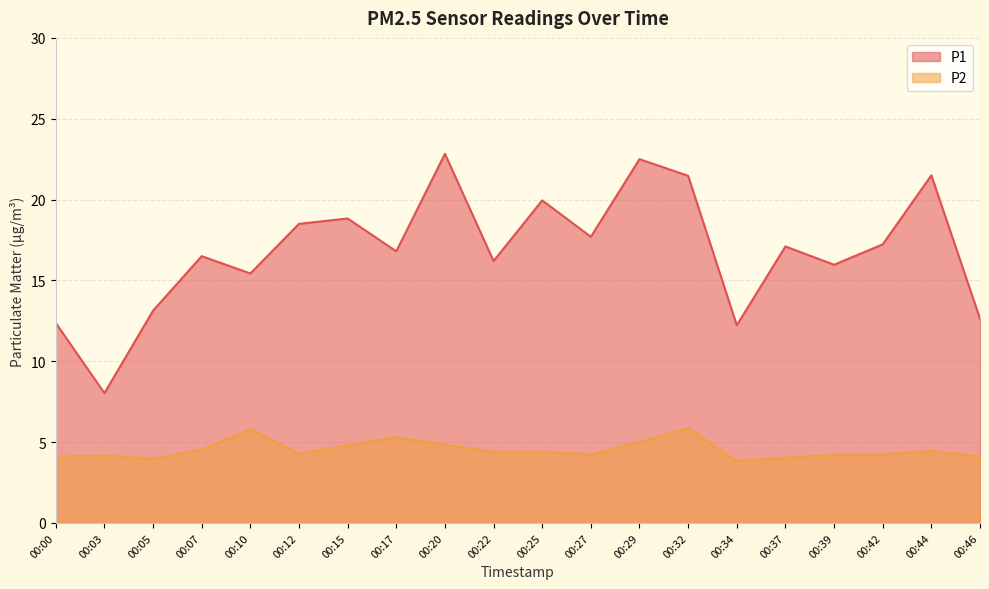

True or false: P1 has a value of 21.5 at 00:44.

True